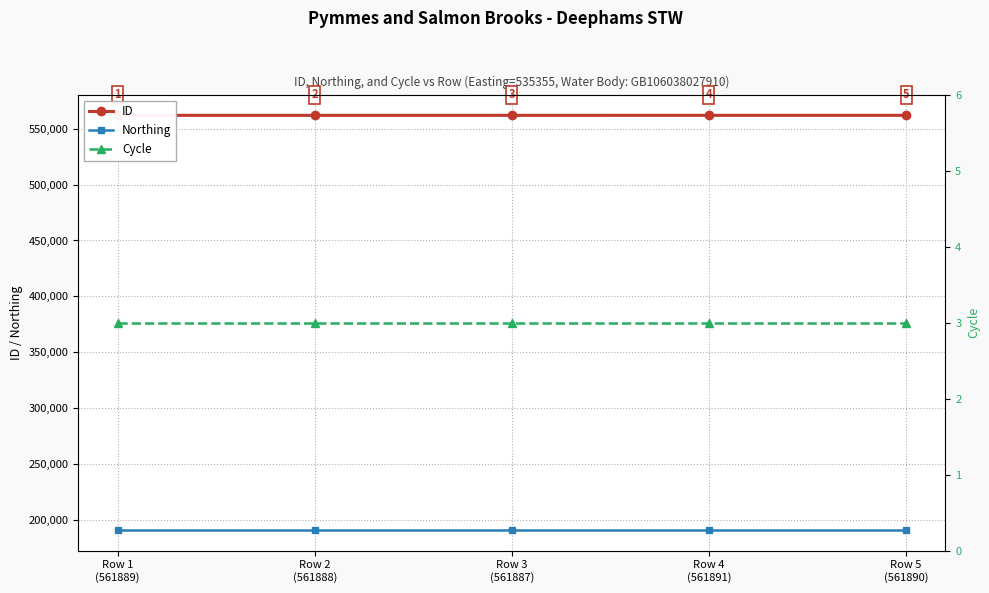

What is the total value across all series at Row 4
(561891)?

753123